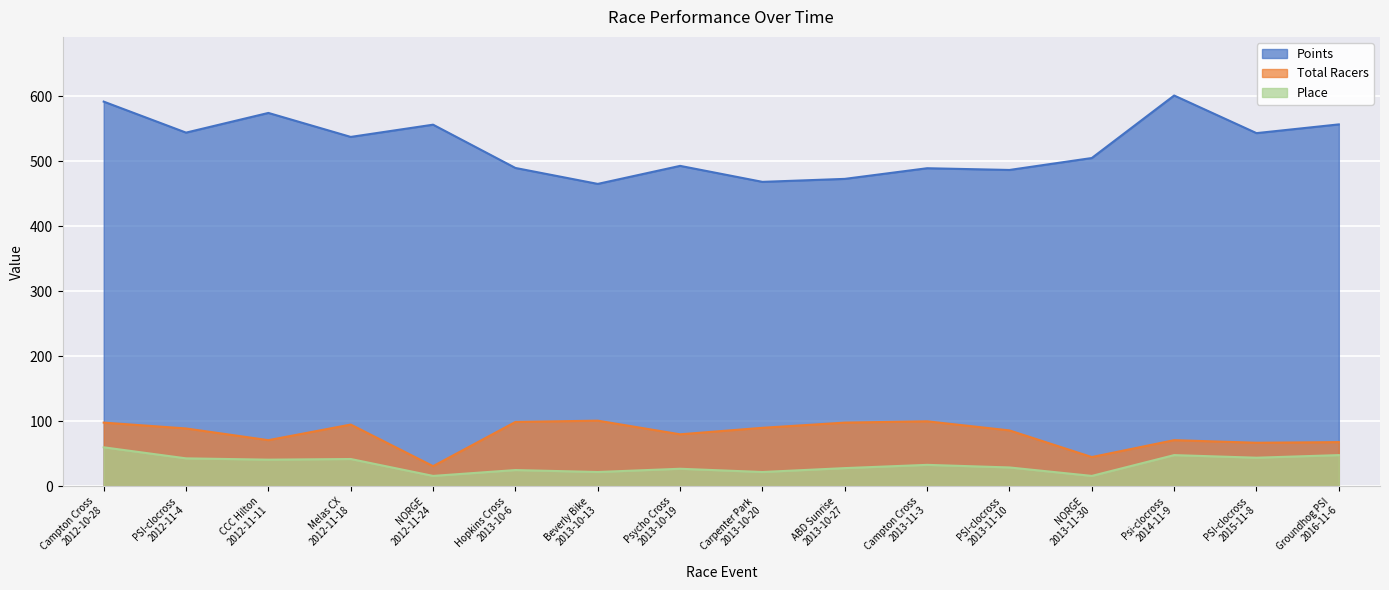

What is the average value of the Total Racers series?

80.6